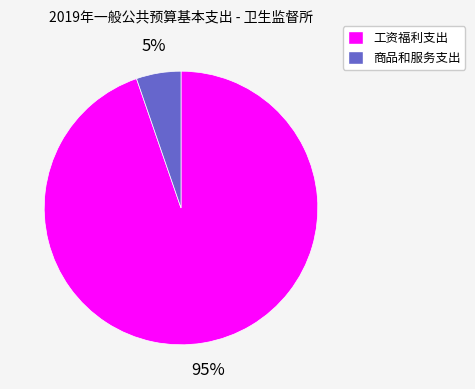

True or false: 工资福利支出 accounts for 80% of the total.

False